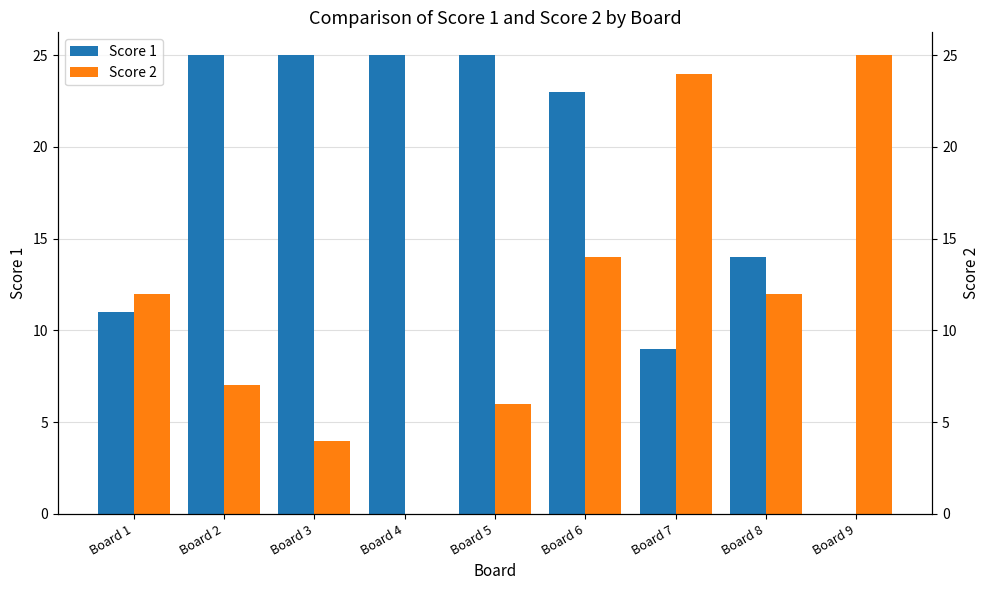

At which label does Score 1 reach its minimum?

Board 9